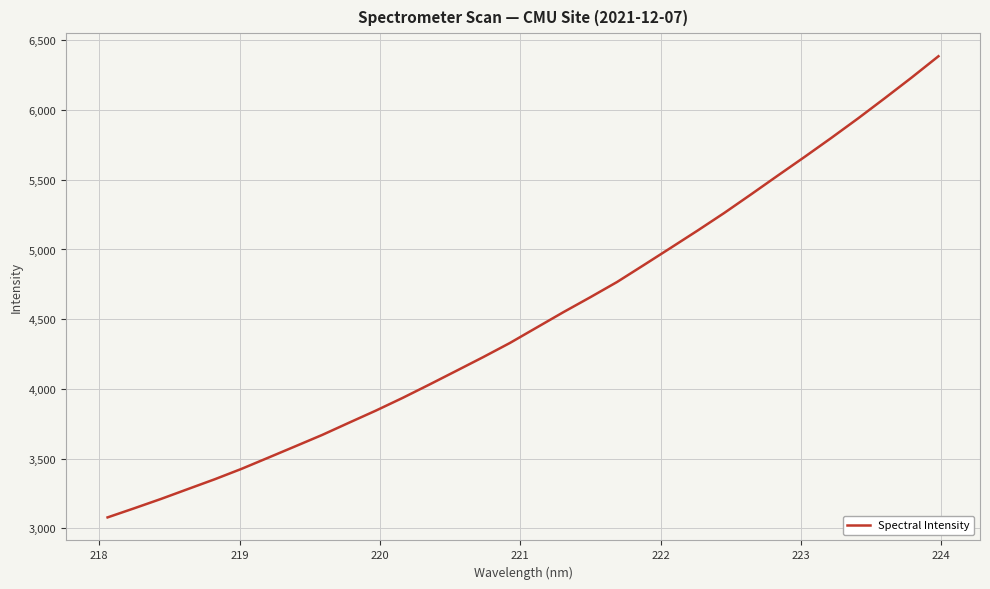

Count the number of data series in this chart.

1